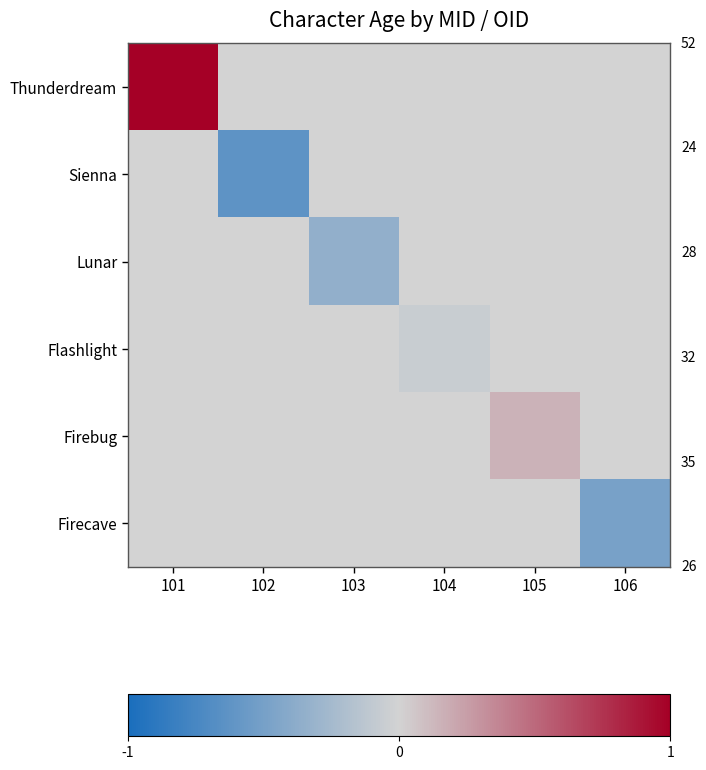

At how many categories does at least one series exceed 0?

2